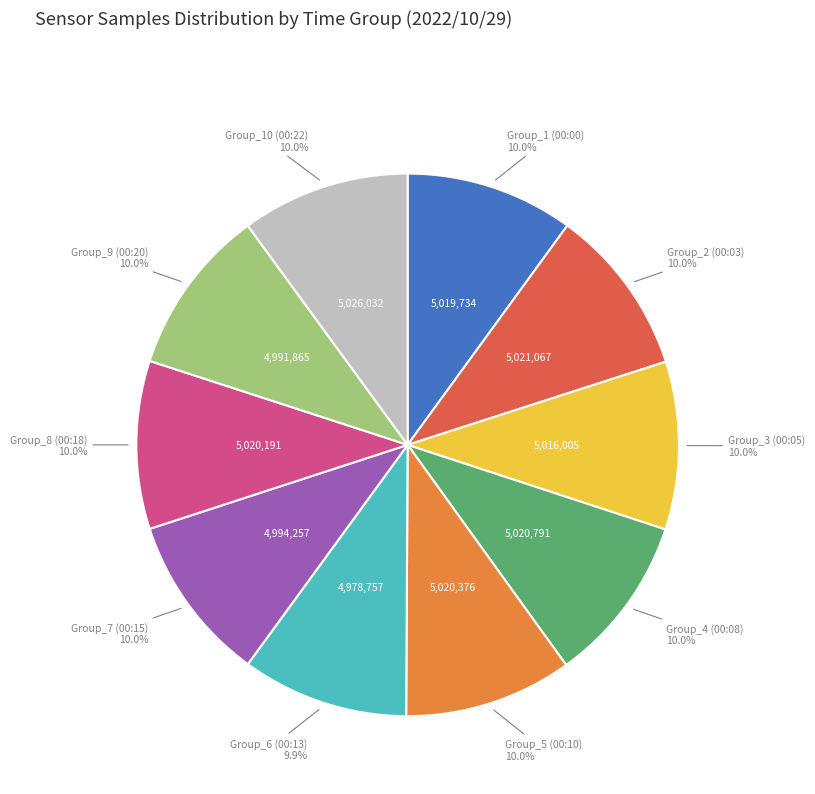

Is there a majority slice in this chart?

No